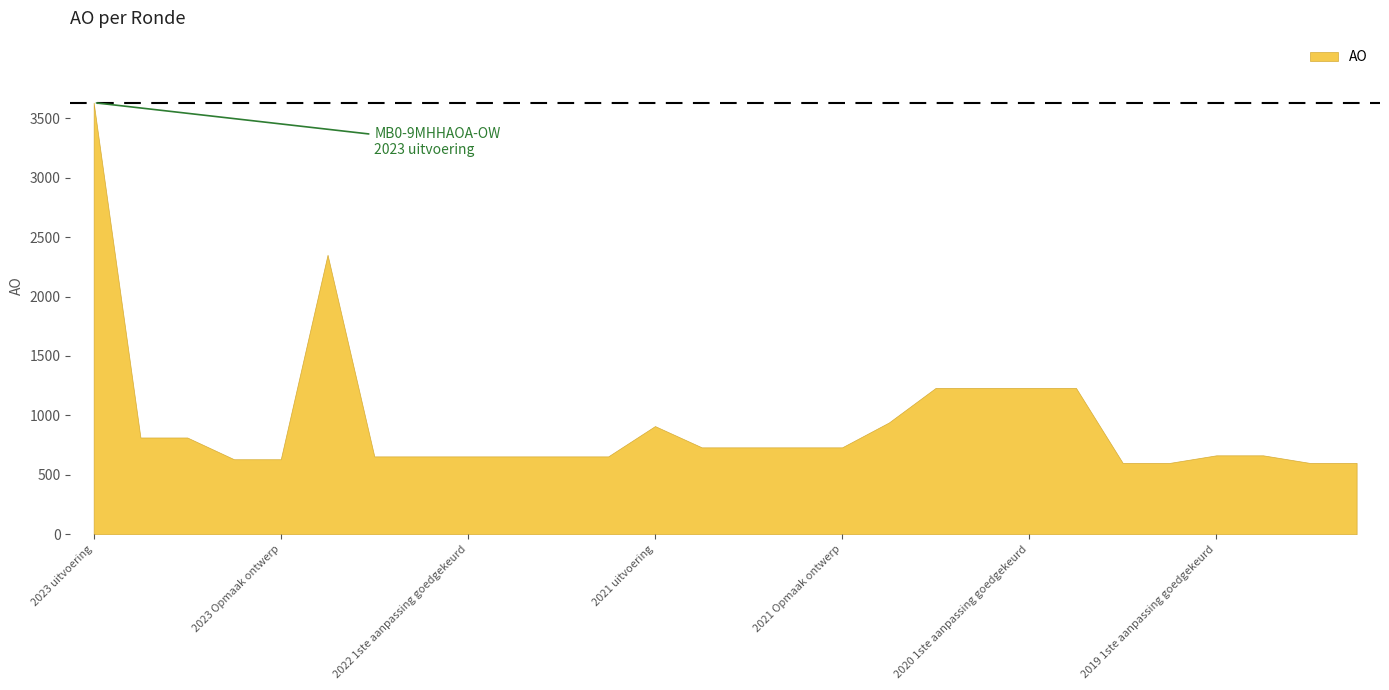

What is the sum of the values at 2020 1ste aanpassing goedgekeurd and 2019 1ste aanpassing goedgekeurd?

1895